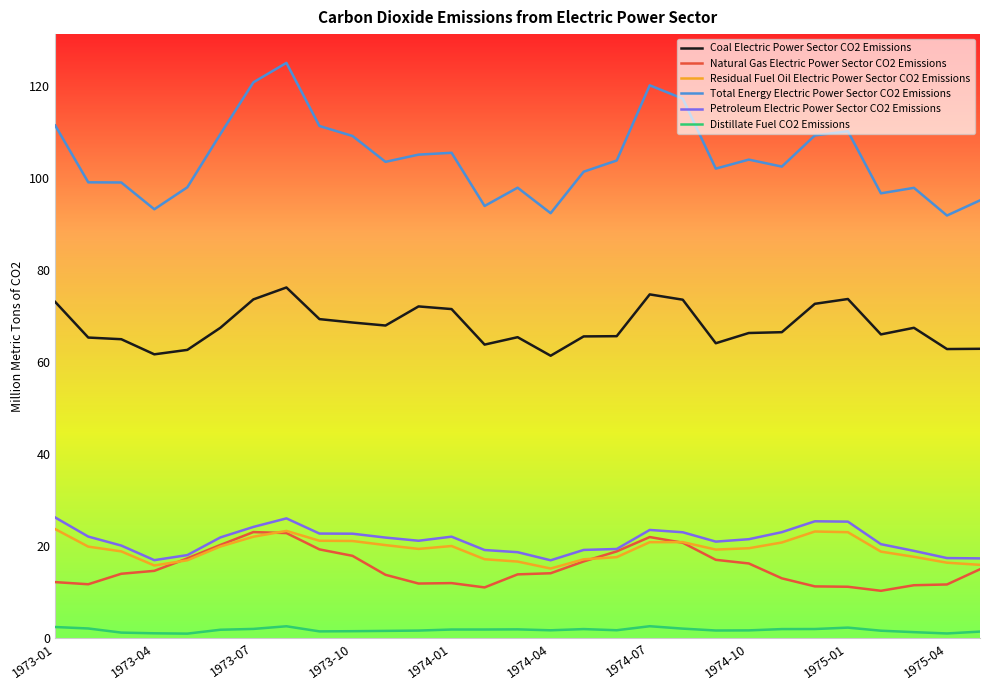

True or false: Petroleum Electric Power Sector CO2 Emissions and Total Energy Electric Power Sector CO2 Emissions cross at least once.

False